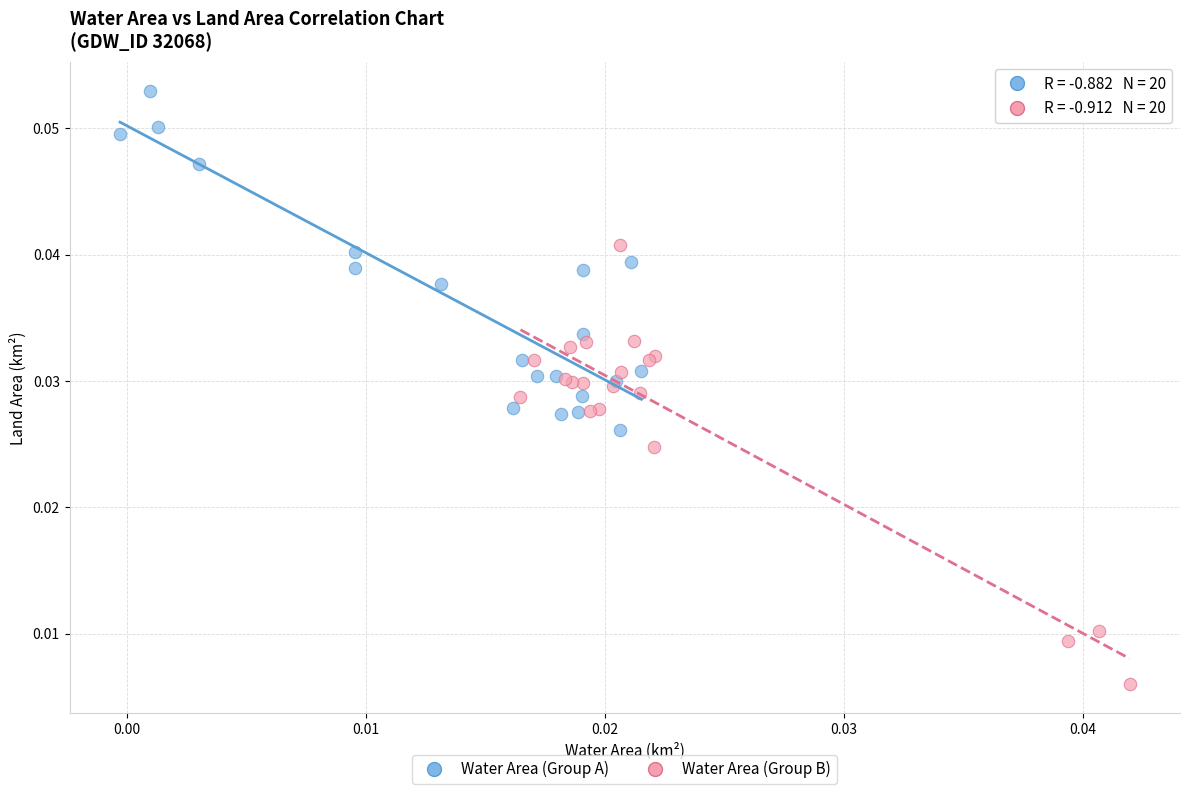

Which series reaches the maximum Y coordinate?

Water Area (Group A)